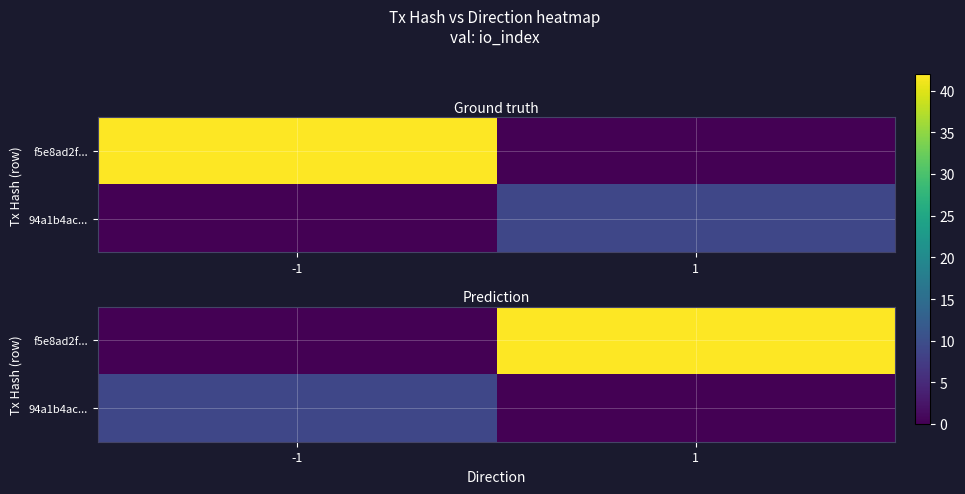

What is the total value across all series at -1?

9